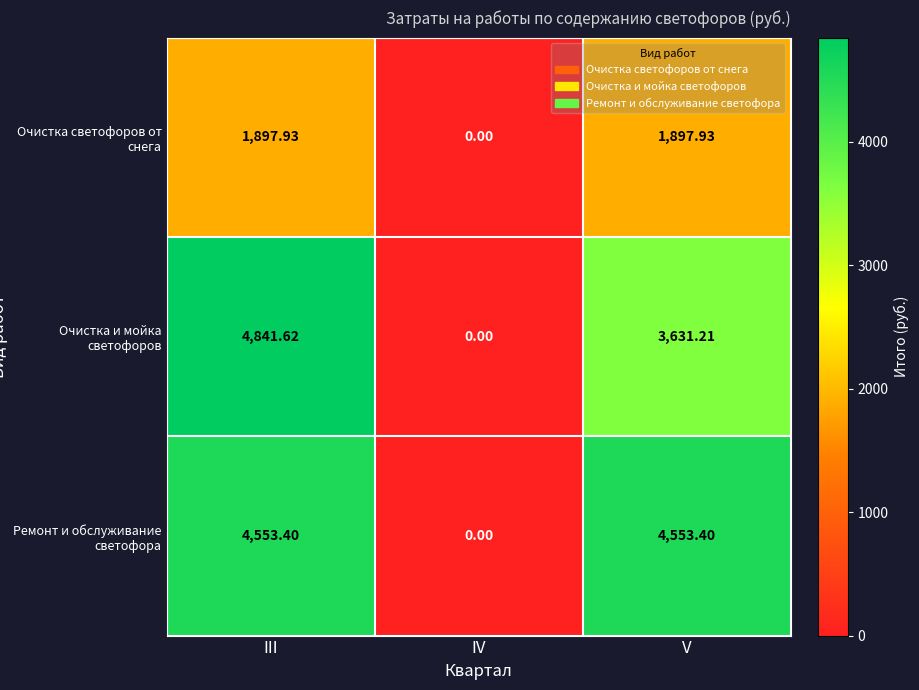

Which series has the widest spread of values?

Очистка и мойка светофоров